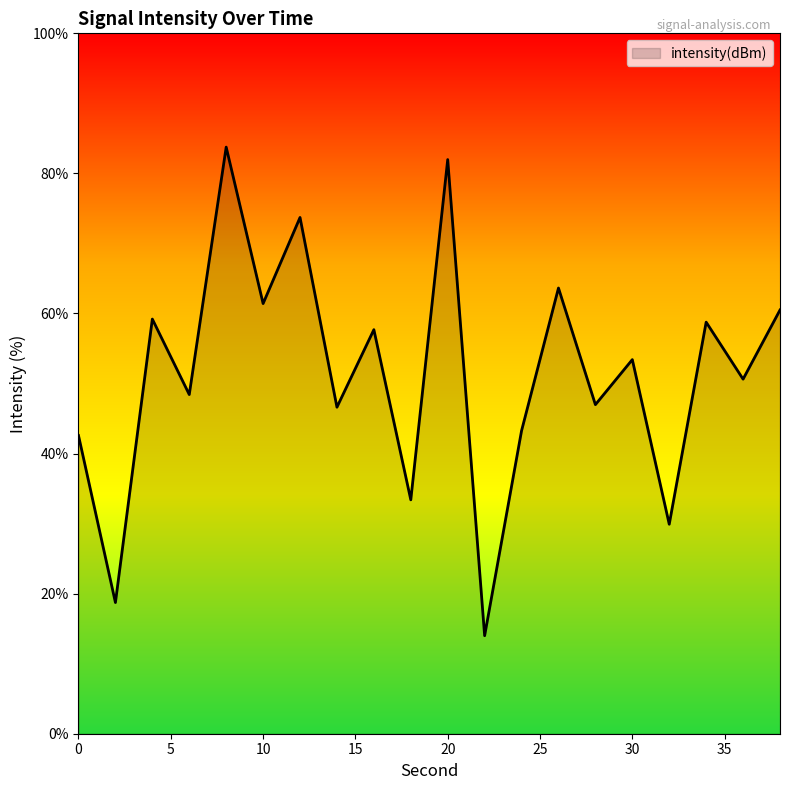

What is the smallest value displayed?

14.0